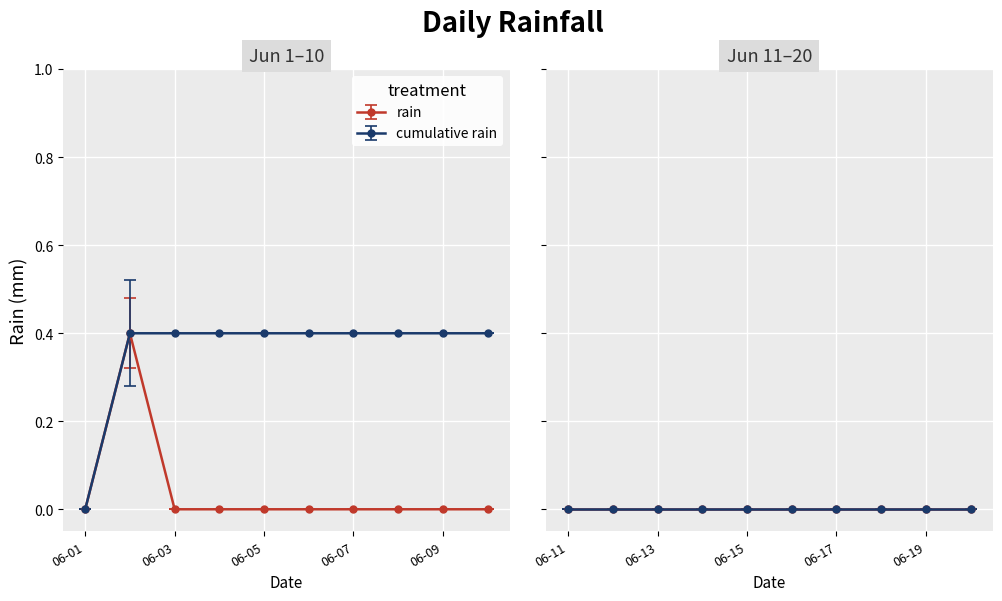

What are all the series names shown in the legend?

rain, cumulative rain